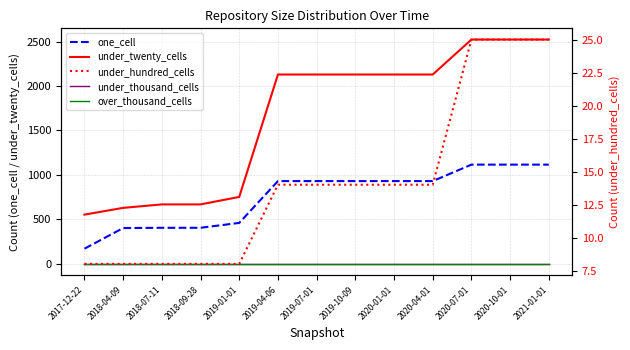

At 2021-01-01, list the series in order from smallest to largest.

under_thousand_cells, over_thousand_cells, under_hundred_cells, one_cell, under_twenty_cells